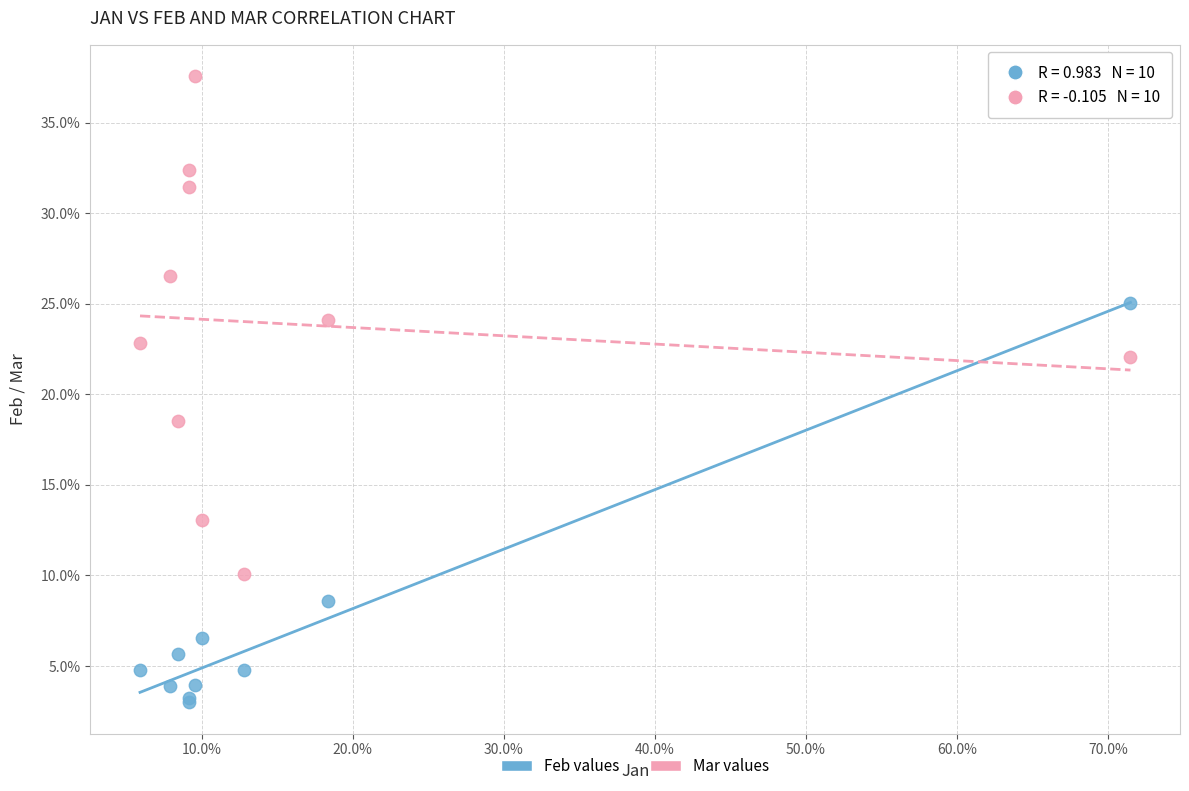

Which series has the widest spread of Y values?

Mar values